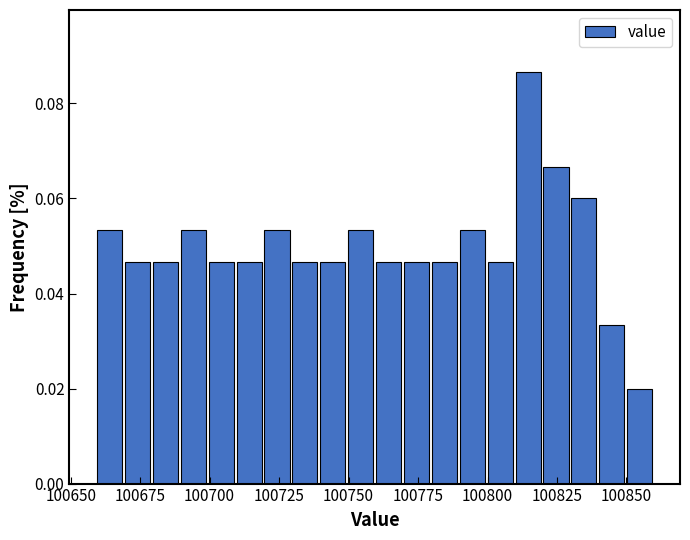

Around what value on the x-axis is the tallest bar? Give the approximate position of its centre, as read against the axis.

100815